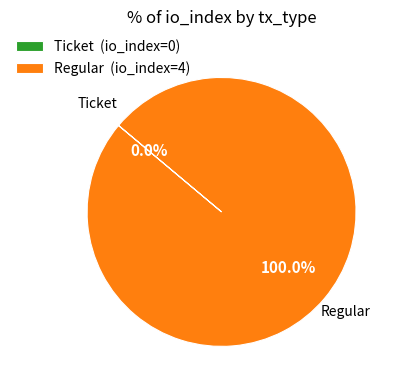

True or false: Regular accounts for 99% of the total.

False